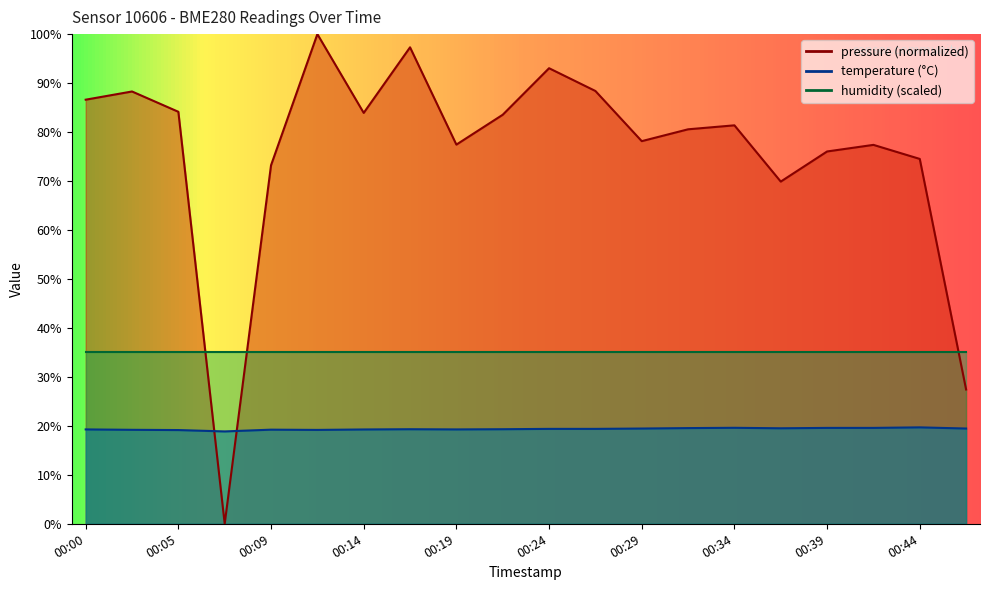

What is the average value of the pressure_norm series?

76.1